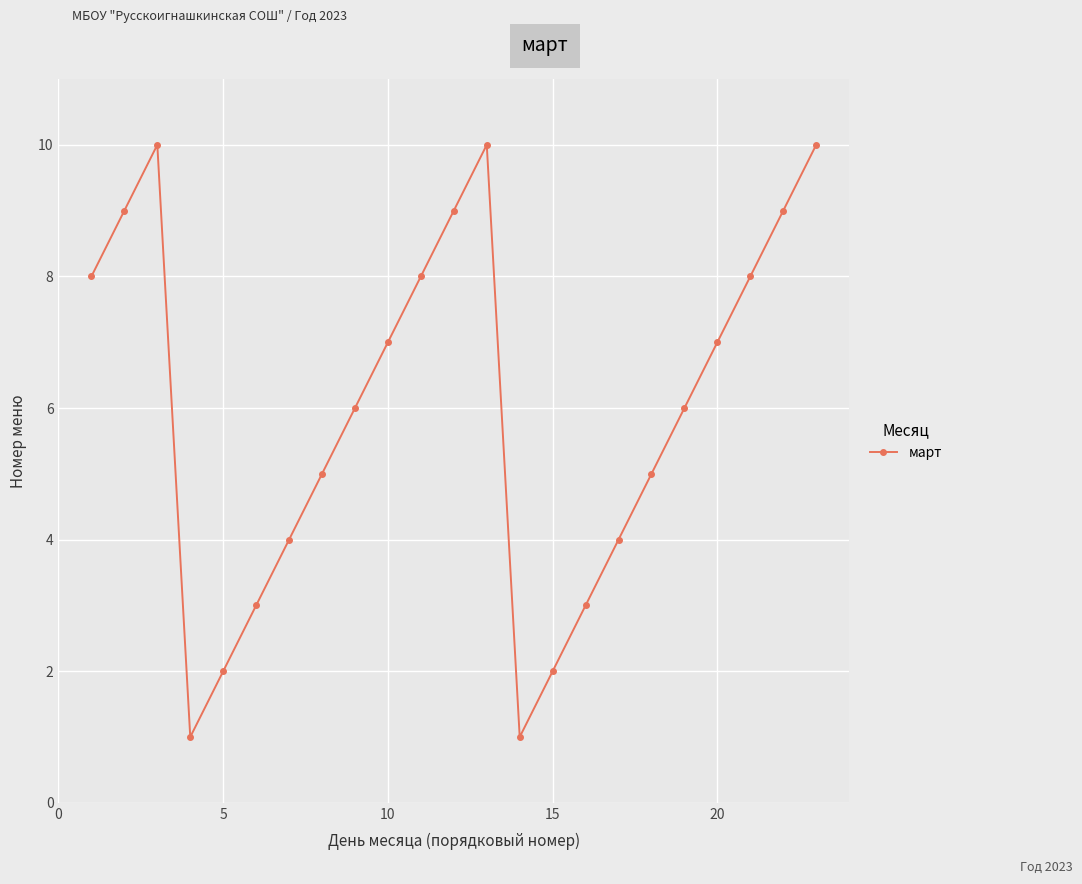

What is the average value?

6